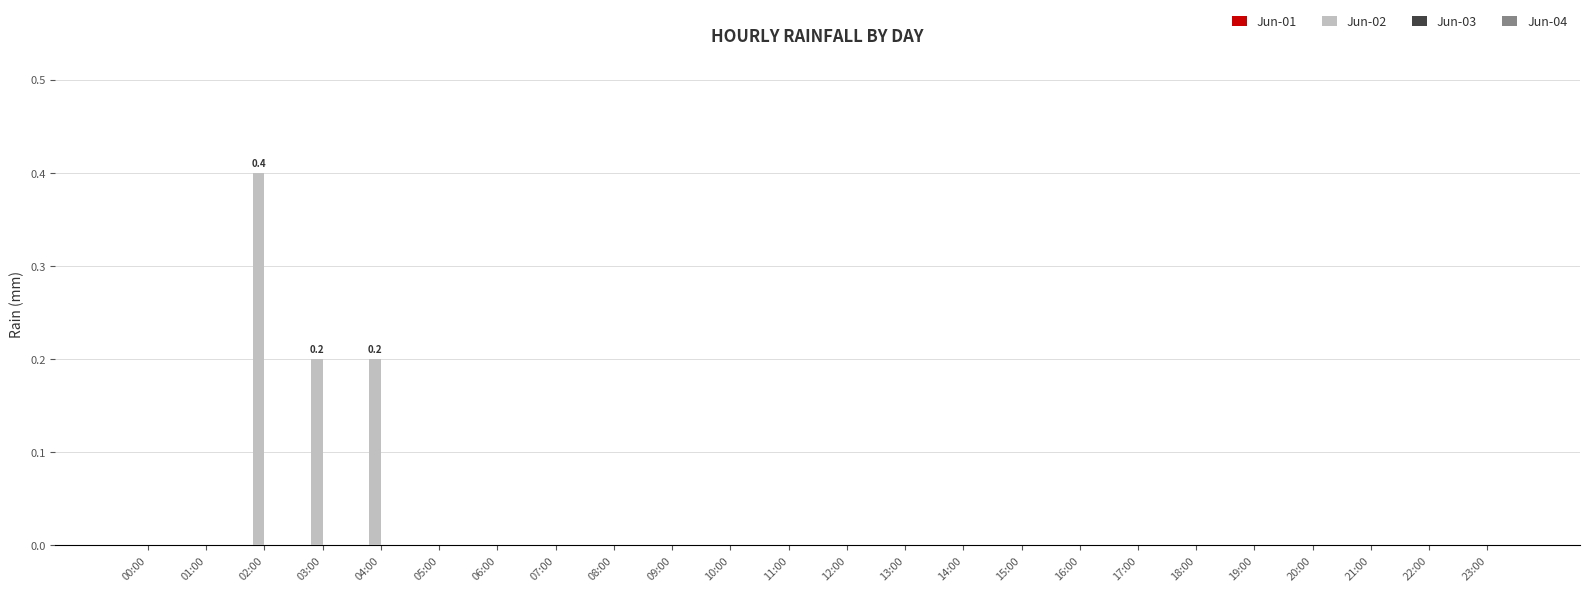

What is the maximum value shown in the chart?

0.4